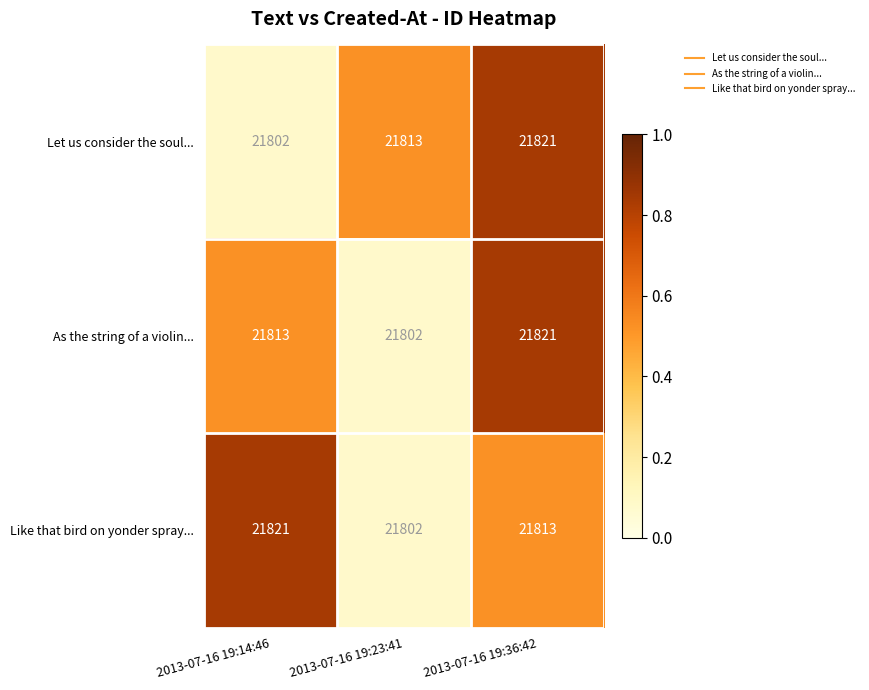

What is the difference between the Like that bird on yonder spray... values at 2013-07-16 19:36:42 and 2013-07-16 19:14:46?

8